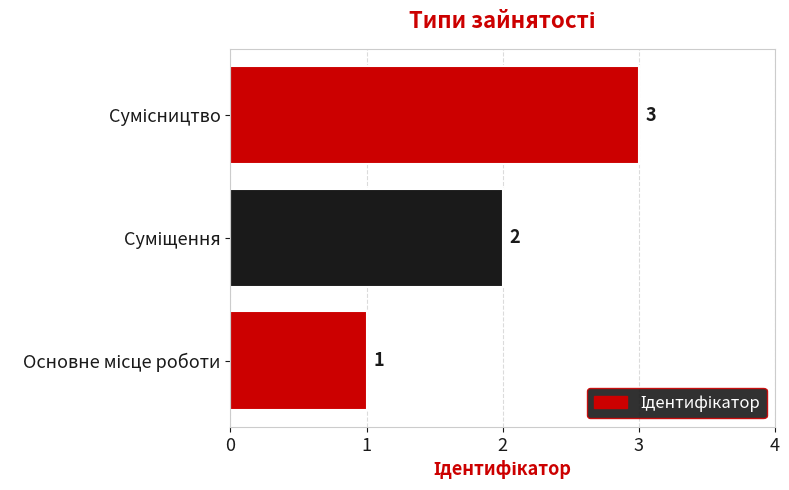

What is the difference between the maximum and second lowest values?

1